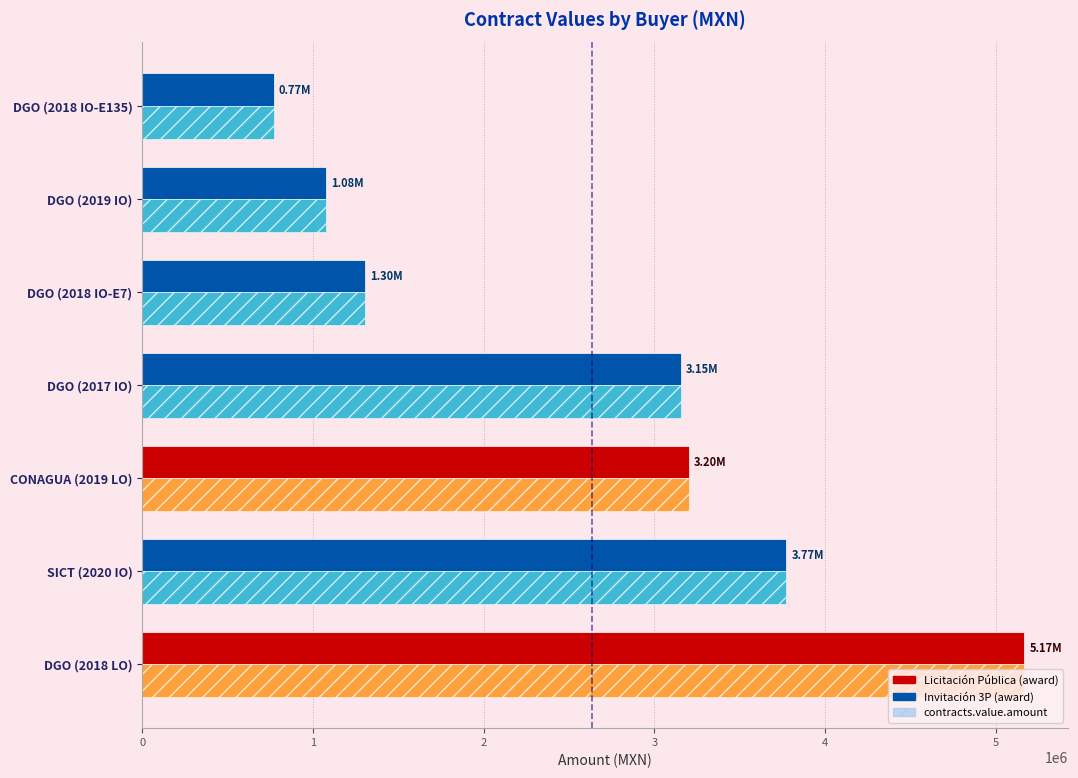

What is the total value across all series at DGO (2018 IO-E135)?

1539460.1